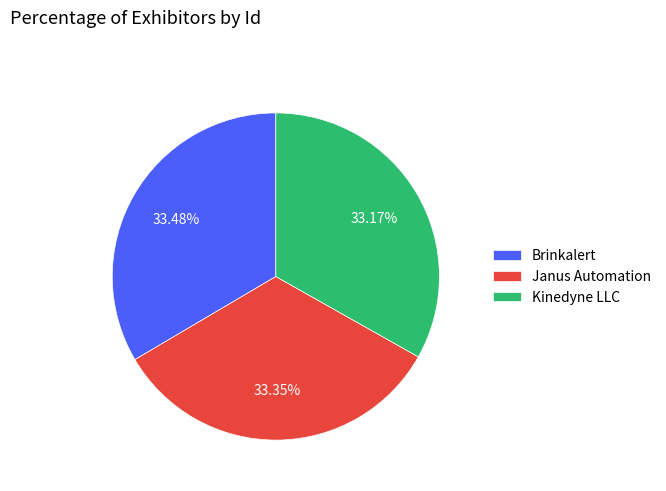

Combined, what portion of the pie is Brinkalert and Kinedyne LLC?

66.7%